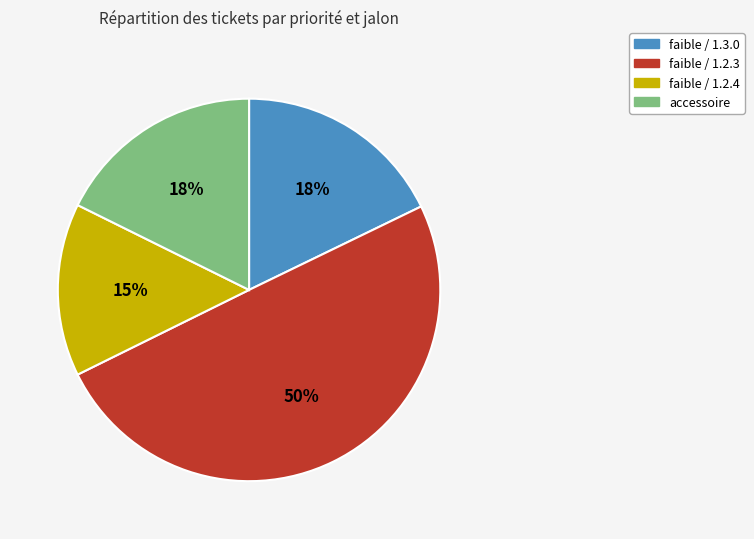

To the nearest percent, what is the difference between the largest and smallest slice percentages?

35%